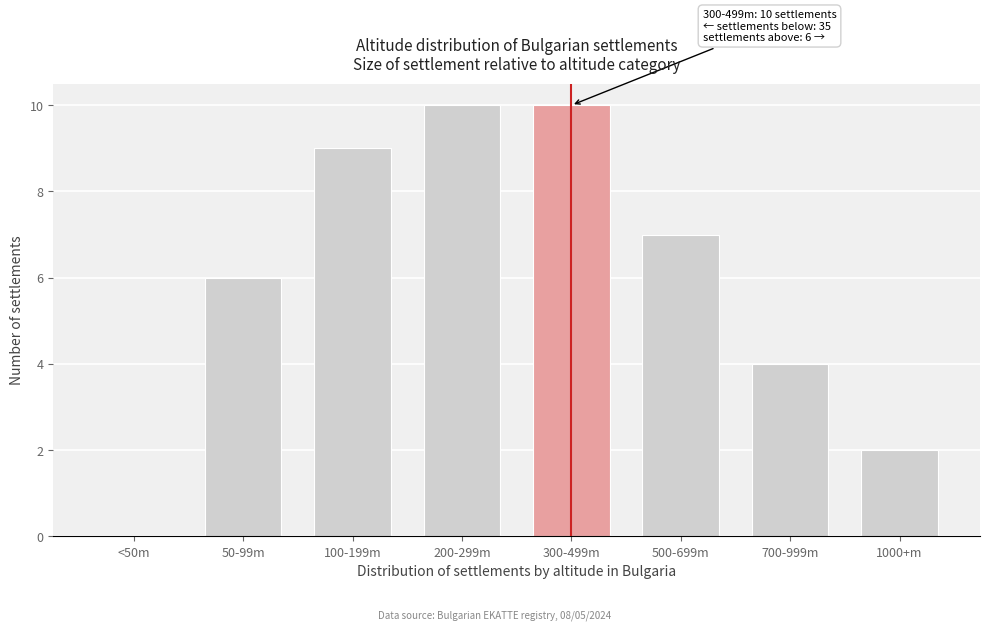

Reading left to right, list all the values displayed in this chart.

<50m=0	50-99m=6	100-199m=9	200-299m=10	300-499m=10	500-699m=7	700-999m=4	1000+m=2